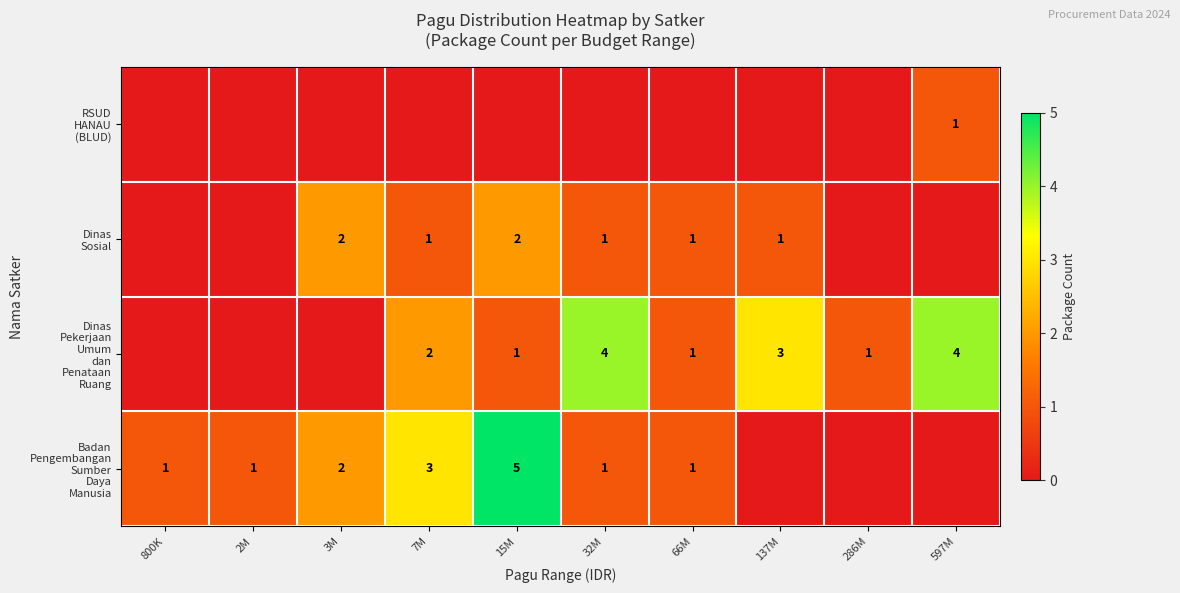

The value of Badan Pengembangan Sumber Daya Manusia at 800K is 1. True or false?

True